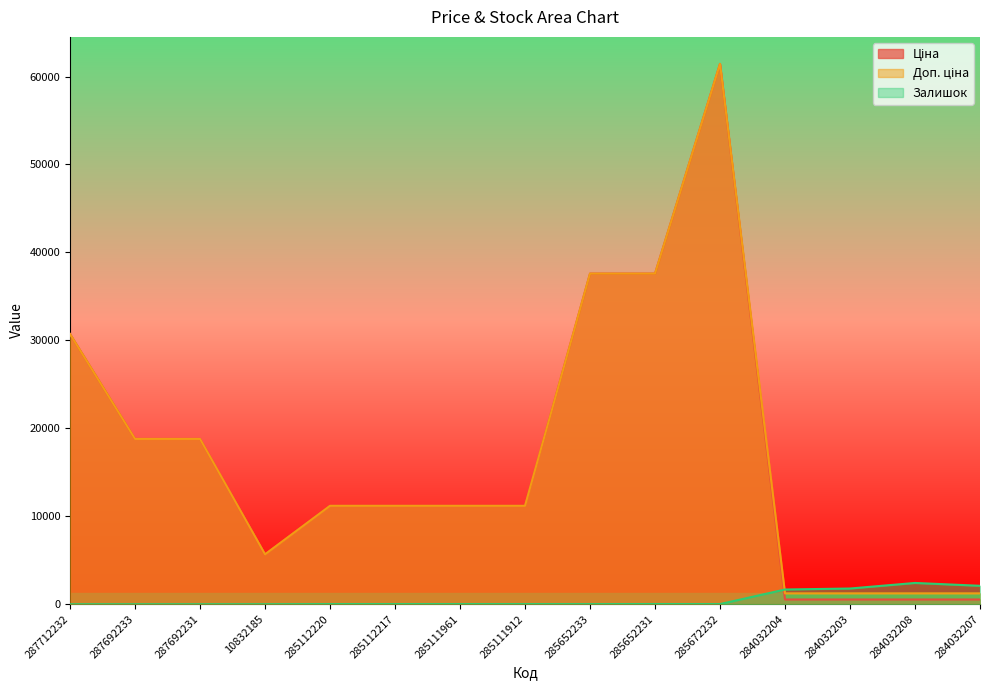

How many data points in Доп. ціна are less than 11188?

5